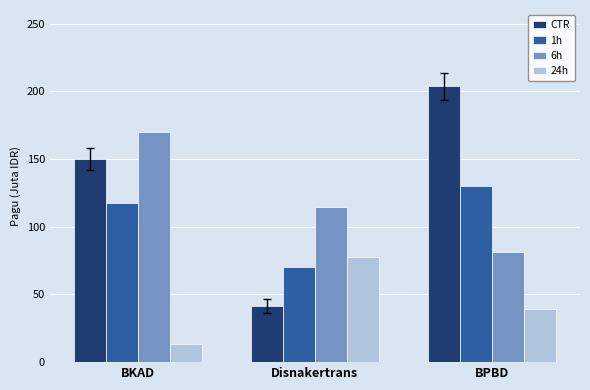

How many groups of bars are there?

3